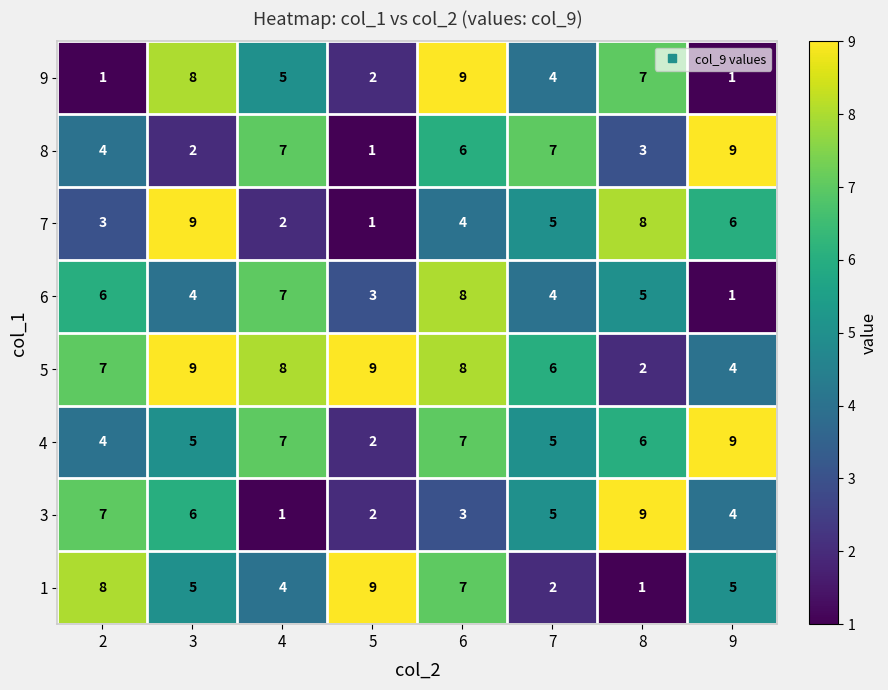

What is the sum of all 9 values?

37